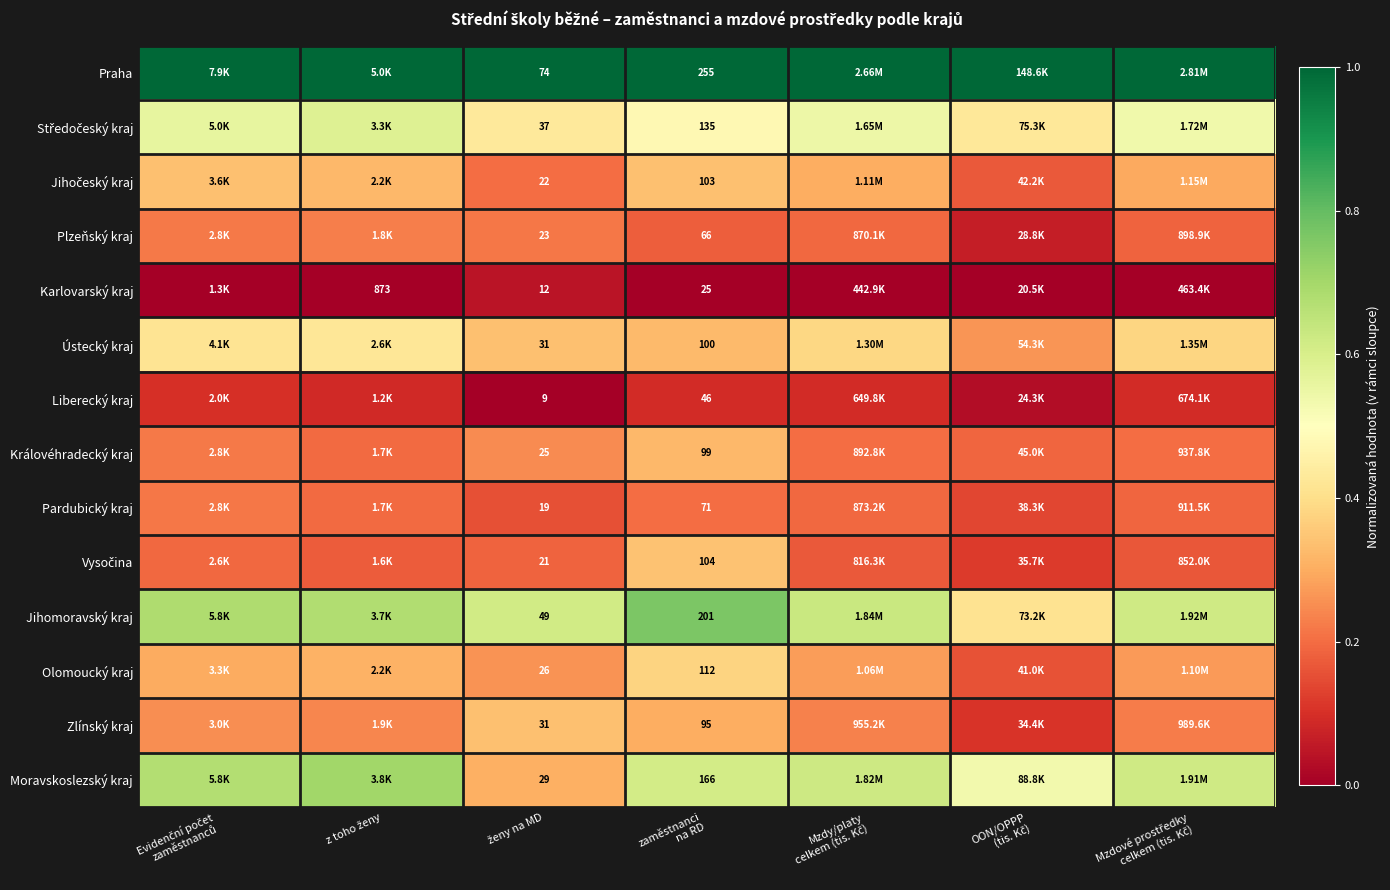

Is it true that Středočeský kraj equals 0.1 at OON/OPPP (tis. Kč)?

False